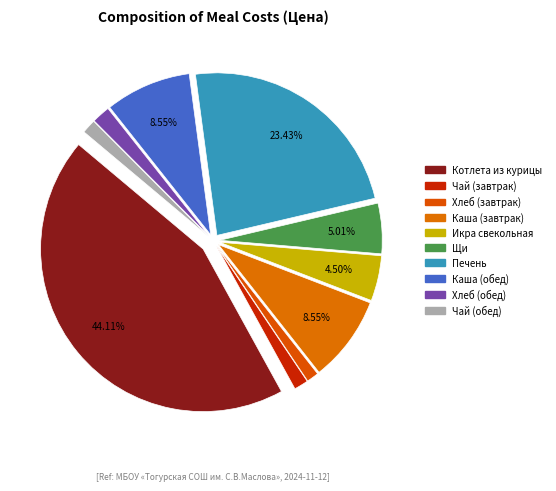

How many slices are in this pie chart?

10